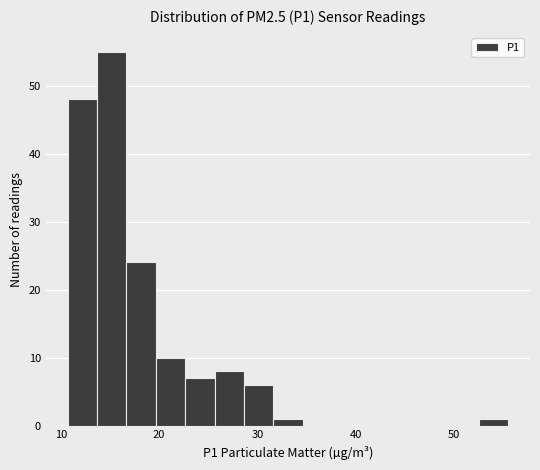

Around what value on the x-axis is the tallest bar? Give the approximate position of its centre, as read against the axis.

15